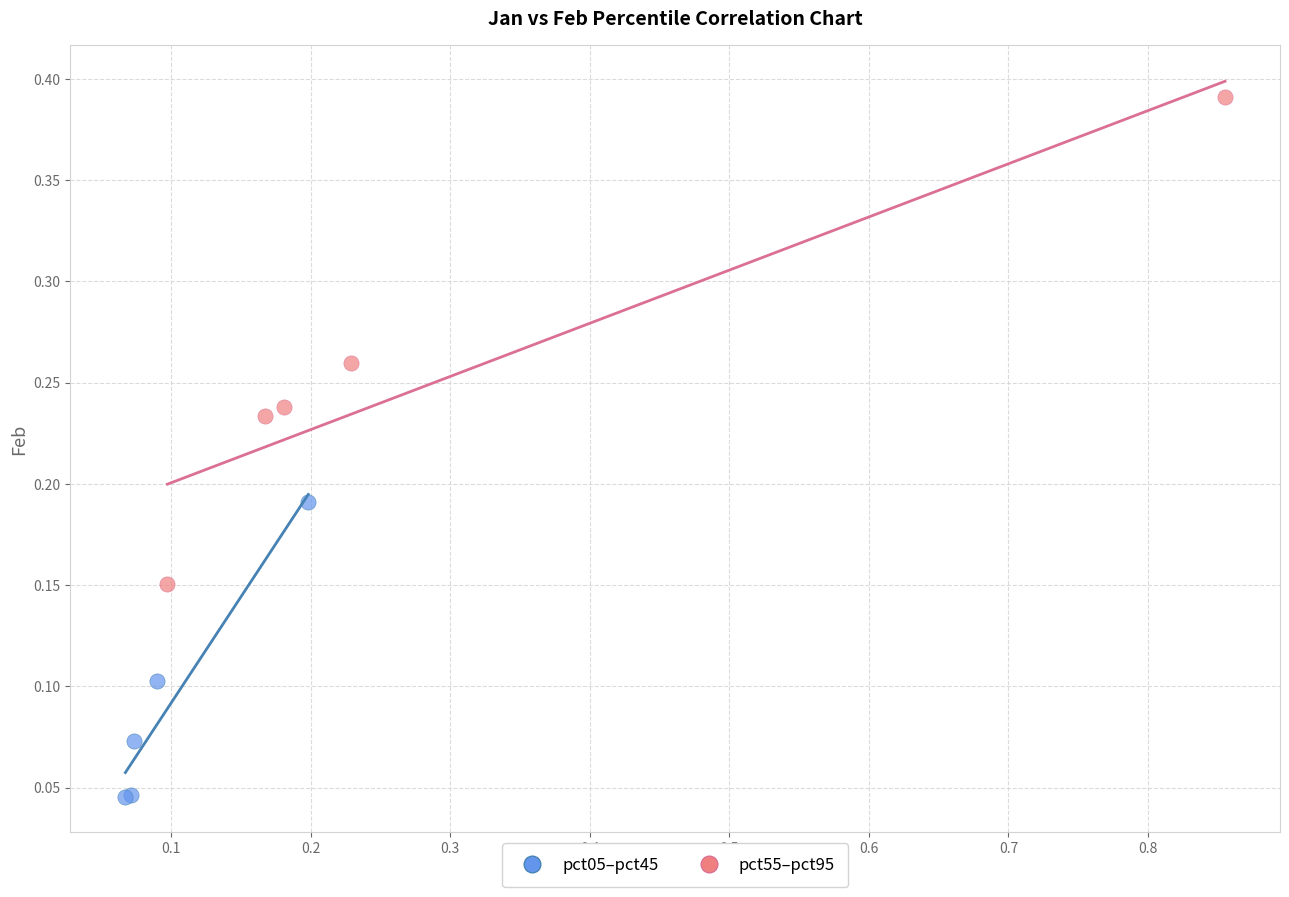

Which series reaches the minimum Y coordinate?

pct05–pct45